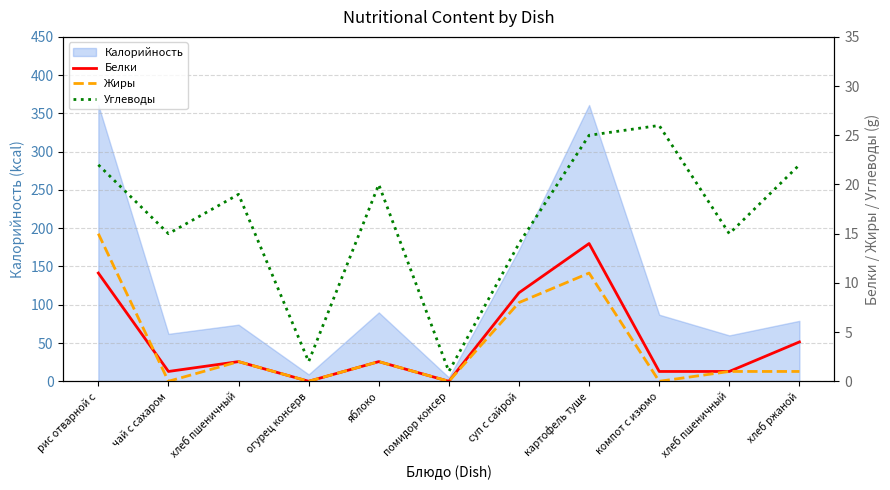

True or false: Белки and Углеводы cross at least once.

False